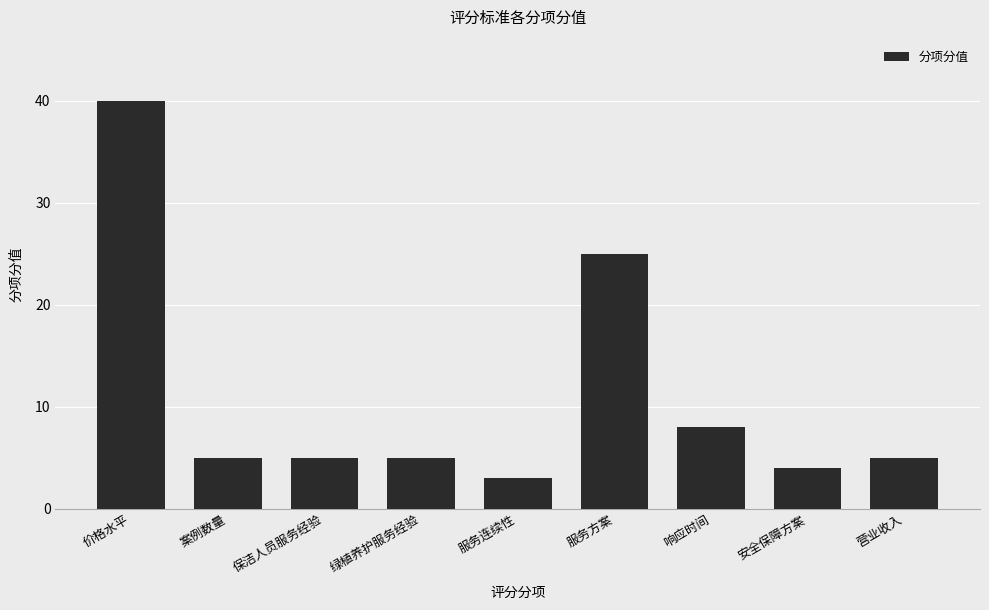

What is the sum of the values at 绿植养护服务经验 and 服务方案?

30